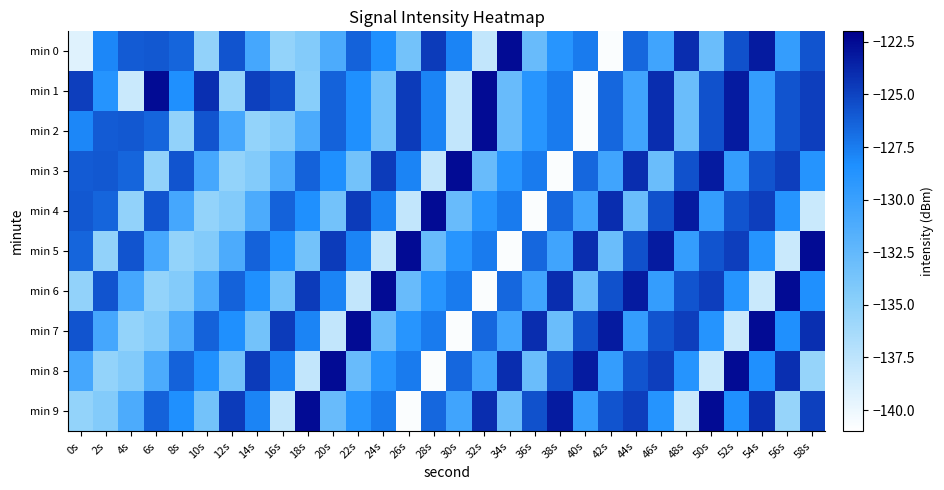

Reading left to right, list all the values displayed in this chart.

min 0: 0s=-139.3	2s=-128.0	4s=-126.0	6s=-125.9	8s=-126.5	10s=-135.2	12s=-125.8	14s=-130.7	16s=-135.3	18s=-134.5	20s=-131.2	22s=-126.3	24s=-128.4	26s=-133.5	28s=-124.7	30s=-127.8	32s=-137.7	34s=-122.5	36s=-132.8	38s=-128.9	40s=-127.5	42s=-140.7	44s=-126.5	46s=-130.4	48s=-124.0	50s=-132.9	52s=-125.6	54s=-123.2	56s=-129.7	58s=-125.8
min 1: 0s=-124.8	2s=-128.8	4s=-138.2	6s=-122.6	8s=-128.4	10s=-124.1	12s=-135.5	14s=-124.9	16s=-125.6	18s=-134.7	20s=-126.3	22s=-128.4	24s=-133.5	26s=-124.7	28s=-127.8	30s=-137.7	32s=-122.5	34s=-132.8	36s=-128.9	38s=-127.5	40s=-140.7	42s=-126.5	44s=-130.4	46s=-124.0	48s=-132.9	50s=-125.6	52s=-123.2	54s=-129.7	56s=-125.8	58s=-124.8
min 2: 0s=-128.0	2s=-126.0	4s=-125.9	6s=-126.5	8s=-135.2	10s=-125.8	12s=-130.7	14s=-135.3	16s=-134.5	18s=-131.2	20s=-126.3	22s=-128.4	24s=-133.5	26s=-124.7	28s=-127.8	30s=-137.7	32s=-122.5	34s=-132.8	36s=-128.9	38s=-127.5	40s=-140.7	42s=-126.5	44s=-130.4	46s=-124.0	48s=-132.9	50s=-125.6	52s=-123.2	54s=-129.7	56s=-125.8	58s=-124.8
min 3: 0s=-126.0	2s=-125.9	4s=-126.5	6s=-135.2	8s=-125.8	10s=-130.7	12s=-135.3	14s=-134.5	16s=-131.2	18s=-126.3	20s=-128.4	22s=-133.5	24s=-124.7	26s=-127.8	28s=-137.7	30s=-122.5	32s=-132.8	34s=-128.9	36s=-127.5	38s=-140.7	40s=-126.5	42s=-130.4	44s=-124.0	46s=-132.9	48s=-125.6	50s=-123.2	52s=-129.7	54s=-125.8	56s=-124.8	58s=-128.8
min 4: 0s=-125.9	2s=-126.5	4s=-135.2	6s=-125.8	8s=-130.7	10s=-135.3	12s=-134.5	14s=-131.2	16s=-126.3	18s=-128.4	20s=-133.5	22s=-124.7	24s=-127.8	26s=-137.7	28s=-122.5	30s=-132.8	32s=-128.9	34s=-127.5	36s=-140.7	38s=-126.5	40s=-130.4	42s=-124.0	44s=-132.9	46s=-125.6	48s=-123.2	50s=-129.7	52s=-125.8	54s=-124.8	56s=-128.8	58s=-138.2
min 5: 0s=-126.5	2s=-135.2	4s=-125.8	6s=-130.7	8s=-135.3	10s=-134.5	12s=-131.2	14s=-126.3	16s=-128.4	18s=-133.5	20s=-124.7	22s=-127.8	24s=-137.7	26s=-122.5	28s=-132.8	30s=-128.9	32s=-127.5	34s=-140.7	36s=-126.5	38s=-130.4	40s=-124.0	42s=-132.9	44s=-125.6	46s=-123.2	48s=-129.7	50s=-125.8	52s=-124.8	54s=-128.8	56s=-138.2	58s=-122.6
min 6: 0s=-135.2	2s=-125.8	4s=-130.7	6s=-135.3	8s=-134.5	10s=-131.2	12s=-126.3	14s=-128.4	16s=-133.5	18s=-124.7	20s=-127.8	22s=-137.7	24s=-122.5	26s=-132.8	28s=-128.9	30s=-127.5	32s=-140.7	34s=-126.5	36s=-130.4	38s=-124.0	40s=-132.9	42s=-125.6	44s=-123.2	46s=-129.7	48s=-125.8	50s=-124.8	52s=-128.8	54s=-138.2	56s=-122.6	58s=-128.4
min 7: 0s=-125.8	2s=-130.7	4s=-135.3	6s=-134.5	8s=-131.2	10s=-126.3	12s=-128.4	14s=-133.5	16s=-124.7	18s=-127.8	20s=-137.7	22s=-122.5	24s=-132.8	26s=-128.9	28s=-127.5	30s=-140.7	32s=-126.5	34s=-130.4	36s=-124.0	38s=-132.9	40s=-125.6	42s=-123.2	44s=-129.7	46s=-125.8	48s=-124.8	50s=-128.8	52s=-138.2	54s=-122.6	56s=-128.4	58s=-124.1
min 8: 0s=-130.7	2s=-135.3	4s=-134.5	6s=-131.2	8s=-126.3	10s=-128.4	12s=-133.5	14s=-124.7	16s=-127.8	18s=-137.7	20s=-122.5	22s=-132.8	24s=-128.9	26s=-127.5	28s=-140.7	30s=-126.5	32s=-130.4	34s=-124.0	36s=-132.9	38s=-125.6	40s=-123.2	42s=-129.7	44s=-125.8	46s=-124.8	48s=-128.8	50s=-138.2	52s=-122.6	54s=-128.4	56s=-124.1	58s=-135.5
min 9: 0s=-135.3	2s=-134.5	4s=-131.2	6s=-126.3	8s=-128.4	10s=-133.5	12s=-124.7	14s=-127.8	16s=-137.7	18s=-122.5	20s=-132.8	22s=-128.9	24s=-127.5	26s=-140.7	28s=-126.5	30s=-130.4	32s=-124.0	34s=-132.9	36s=-125.6	38s=-123.2	40s=-129.7	42s=-125.8	44s=-124.8	46s=-128.8	48s=-138.2	50s=-122.6	52s=-128.4	54s=-124.1	56s=-135.5	58s=-124.9